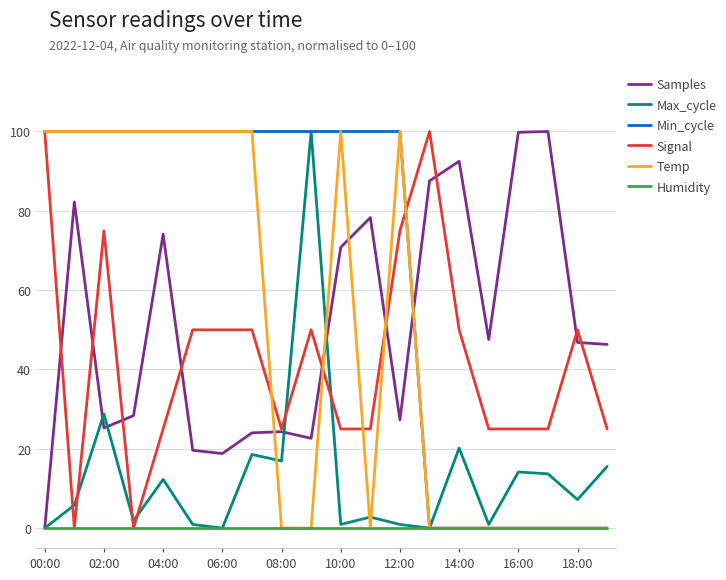

After their last crossing, which series has the higher values: Signal or Max_cycle?

Signal